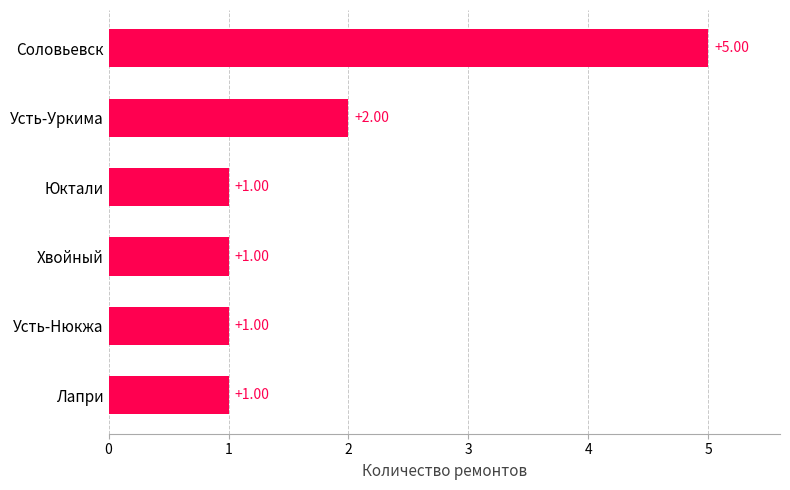

Which category has the highest value across all series?

Соловьевск